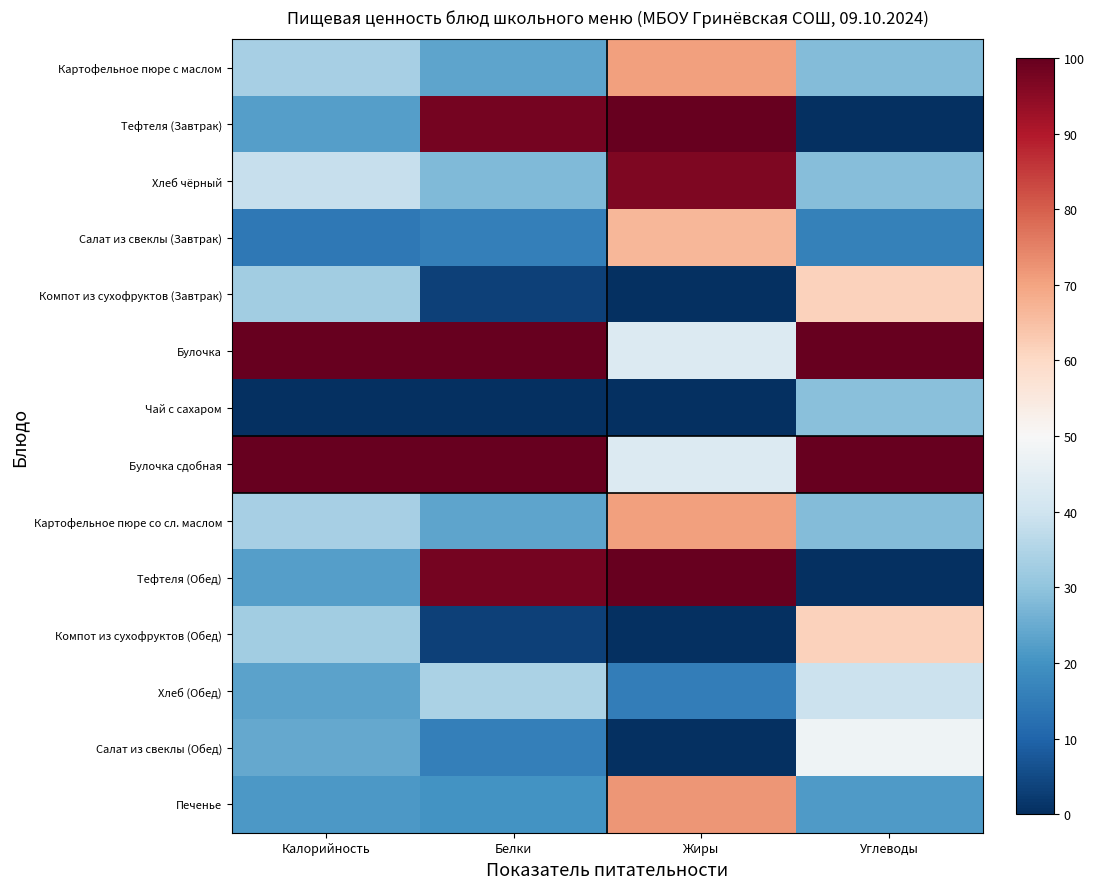

Reading left to right, what are all the values shown in this chart?

Картофельное пюре с маслом: Калорийность=33.6	Белки=23.8	Жиры=70.5	Углеводы=28.3
Тефтеля (Завтрак): Калорийность=22.6	Белки=97.7	Жиры=100.0	Углеводы=0.0
Хлеб чёрный: Калорийность=38.7	Белки=27.8	Жиры=96.8	Углеводы=28.5
Салат из свеклы (Завтрак): Калорийность=14.2	Белки=15.8	Жиры=66.4	Углеводы=16.3
Компот из сухофруктов (Завтрак): Калорийность=32.6	Белки=3.3	Жиры=0.0	Углеводы=61.5
Булочка: Калорийность=100.0	Белки=100.0	Жиры=43.1	Углеводы=100.0
Чай с сахаром: Калорийность=0.0	Белки=0.0	Жиры=0.3	Углеводы=29.3
Булочка сдобная: Калорийность=100.0	Белки=100.0	Жиры=43.1	Углеводы=100.0
Картофельное пюре со сл. маслом: Калорийность=33.6	Белки=23.8	Жиры=70.5	Углеводы=28.3
Тефтеля (Обед): Калорийность=22.6	Белки=97.7	Жиры=100.0	Углеводы=0.0
Компот из сухофруктов (Обед): Калорийность=32.6	Белки=3.3	Жиры=0.0	Углеводы=61.5
Хлеб (Обед): Калорийность=23.4	Белки=34.0	Жиры=15.4	Углеводы=39.1
Салат из свеклы (Обед): Калорийность=24.4	Белки=15.8	Жиры=0.0	Углеводы=47.8
Печенье: Калорийность=21.4	Белки=20.0	Жиры=71.9	Углеводы=21.7